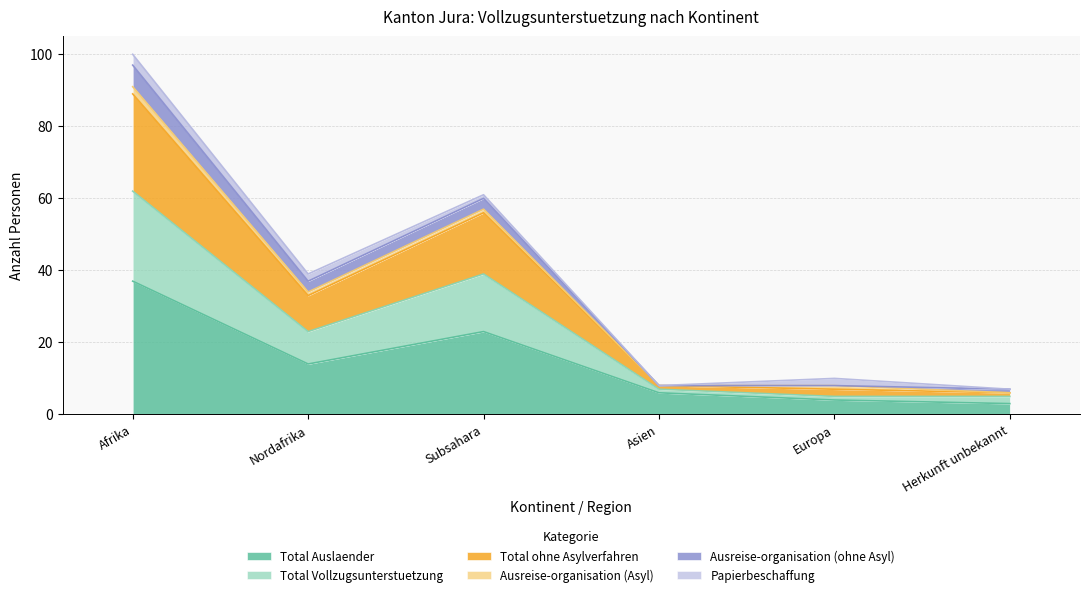

What is the highest value of the Total Auslaender series?

37